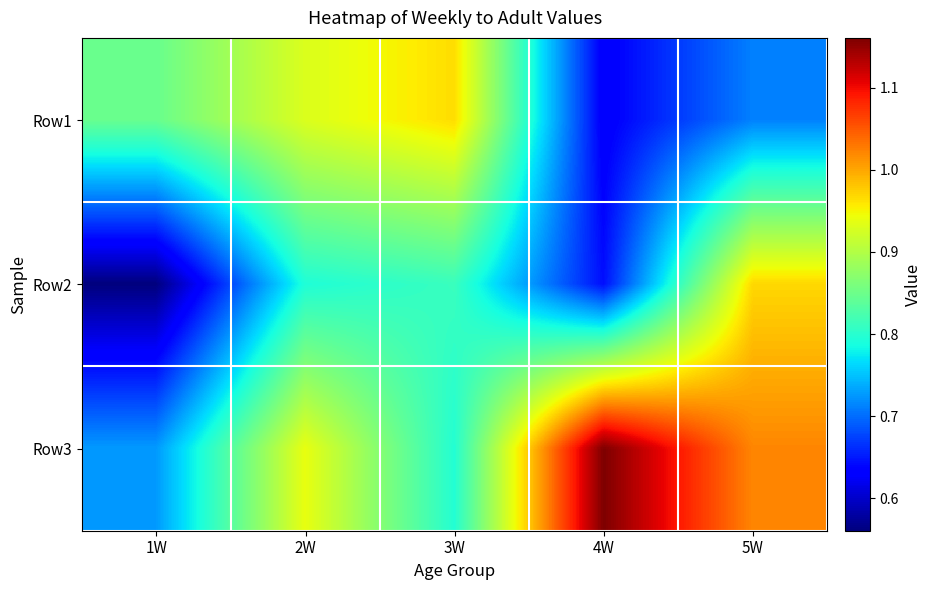

List the series in order of their peak value, highest first.

Row3, Row2, Row1